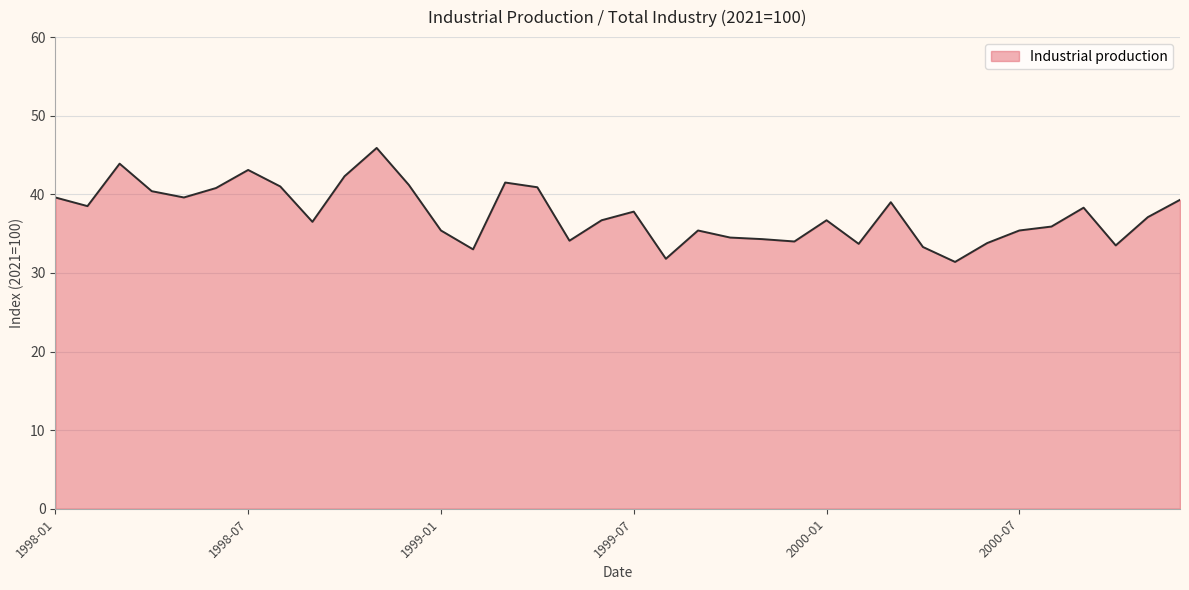

What is the difference between the maximum and minimum values?

14.5